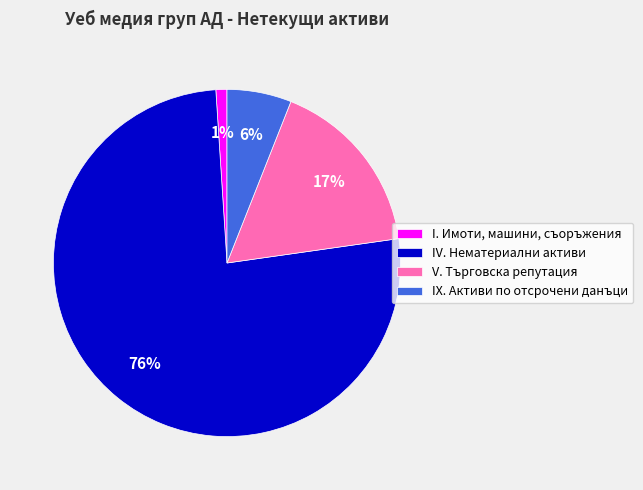

The I. Имоти, машини, съоръжения slice represents 1% of the pie. True or false?

True